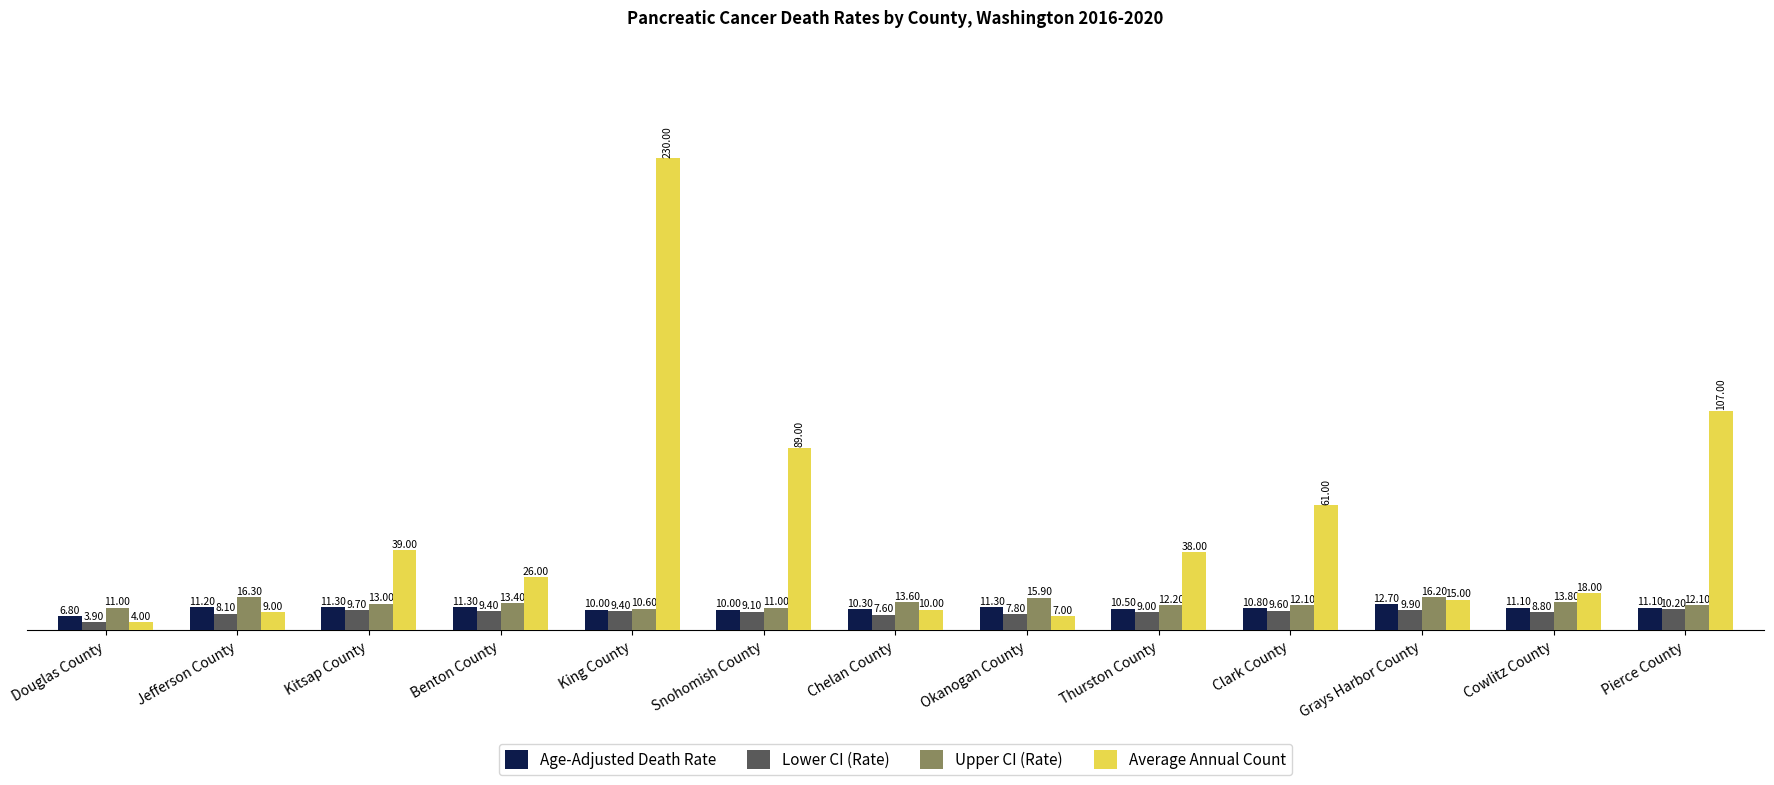

What are all the series names shown in the legend?

Age-Adjusted Death Rate, Lower CI (Rate), Upper CI (Rate), Average Annual Count